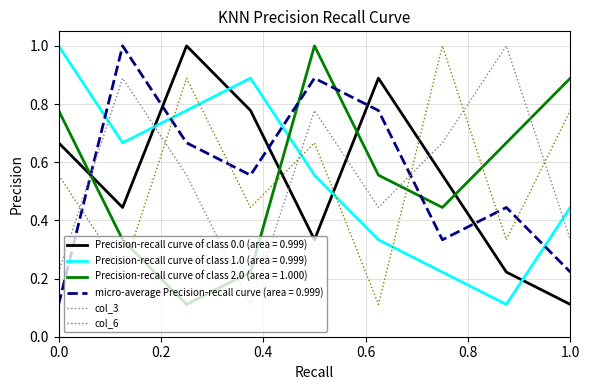

What is the highest value of the col_3 series?

1.0